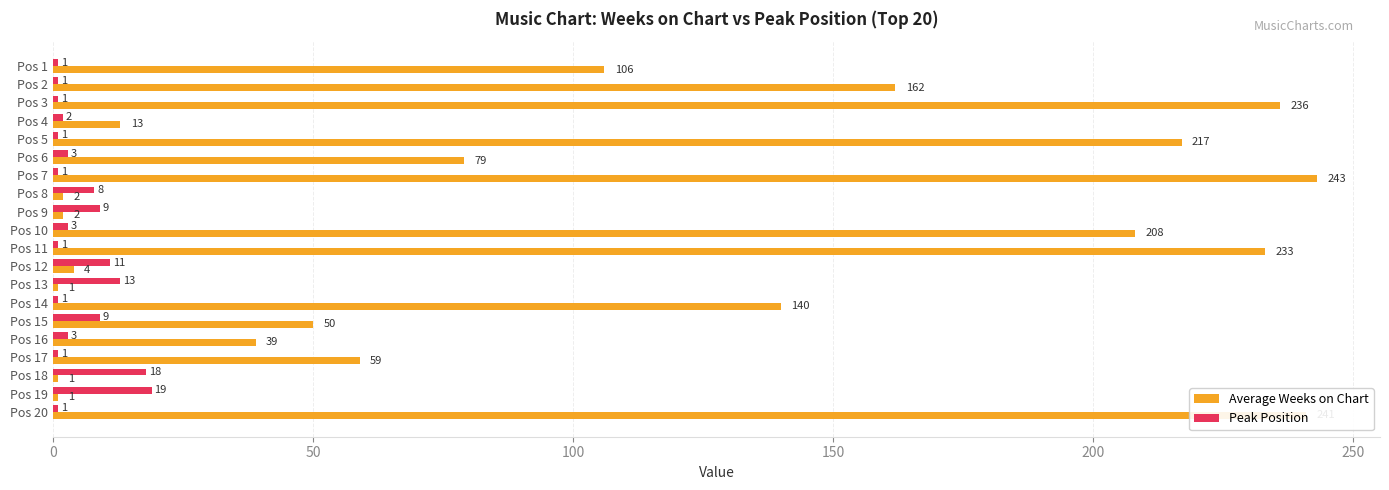

Which series has the largest total across all categories?

Average Weeks on Chart